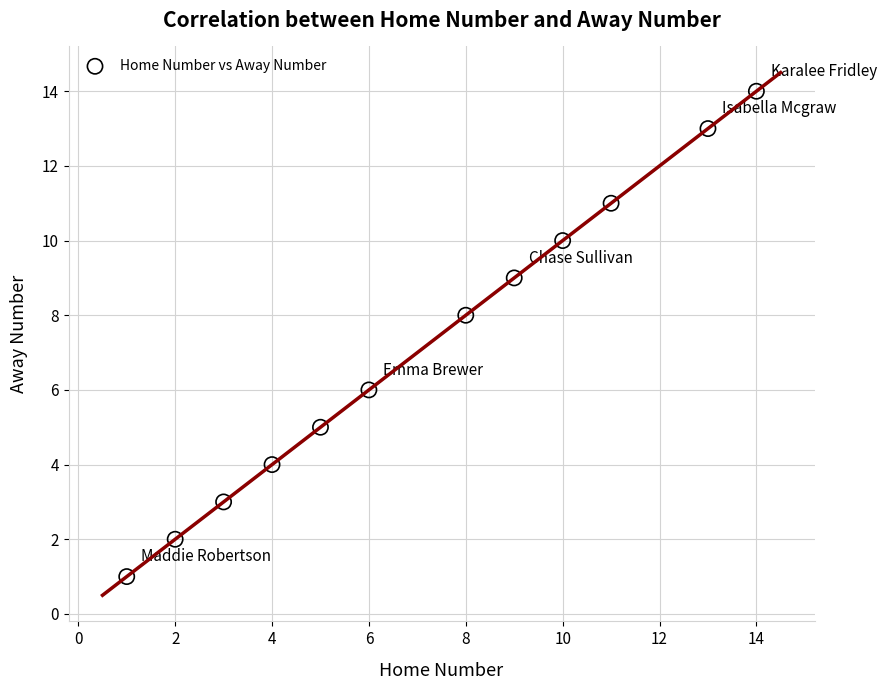

What is the range of X values (max minus min)?

13